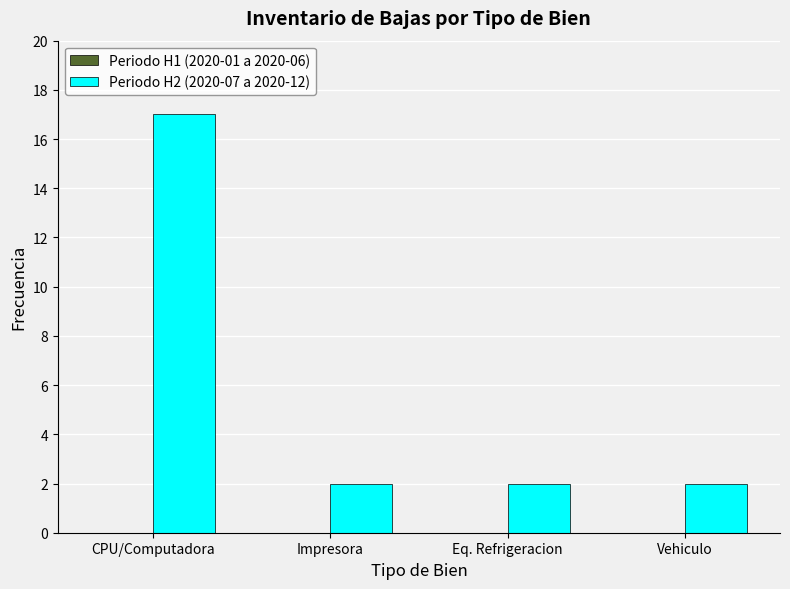

What is the maximum value shown in the chart?

17